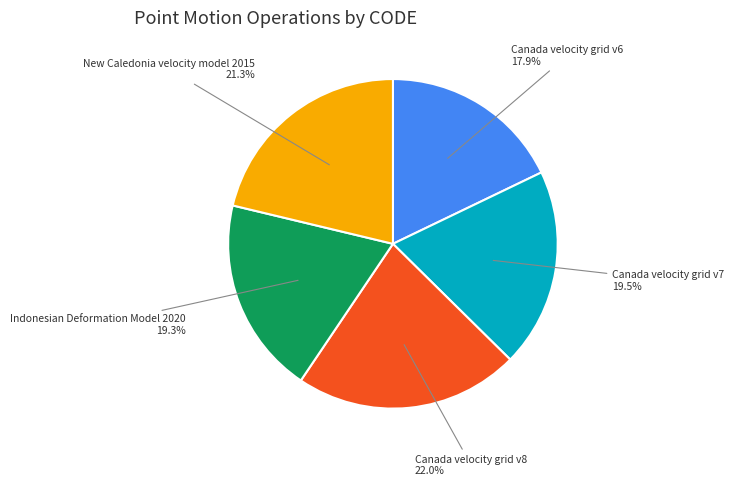

Which has a higher value, Canada velocity grid v6 or New Caledonia velocity model 2015?

New Caledonia velocity model 2015